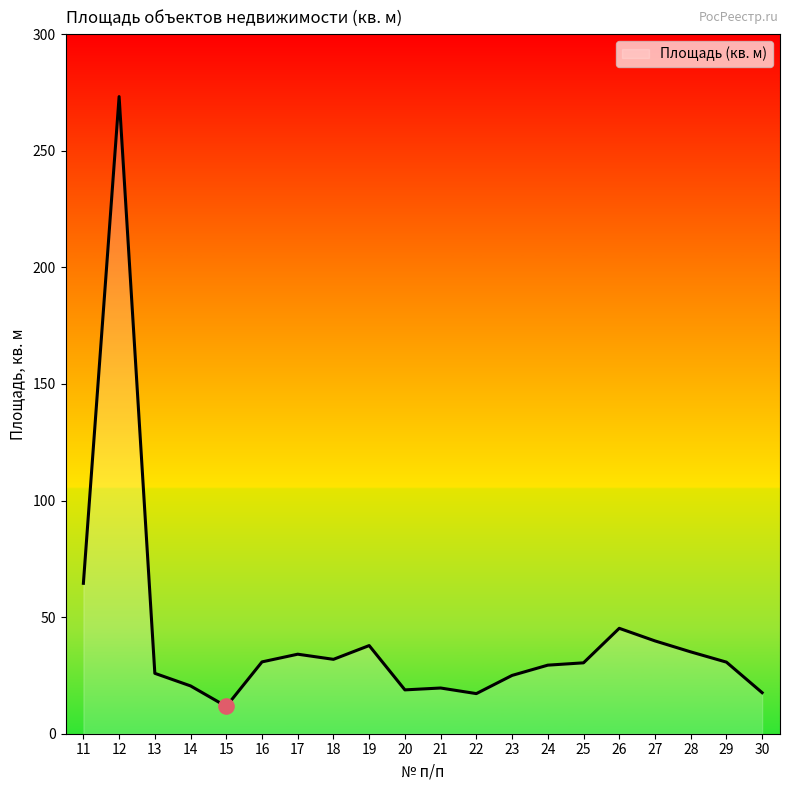

What is the change in value from 23 to 28?

+10.1